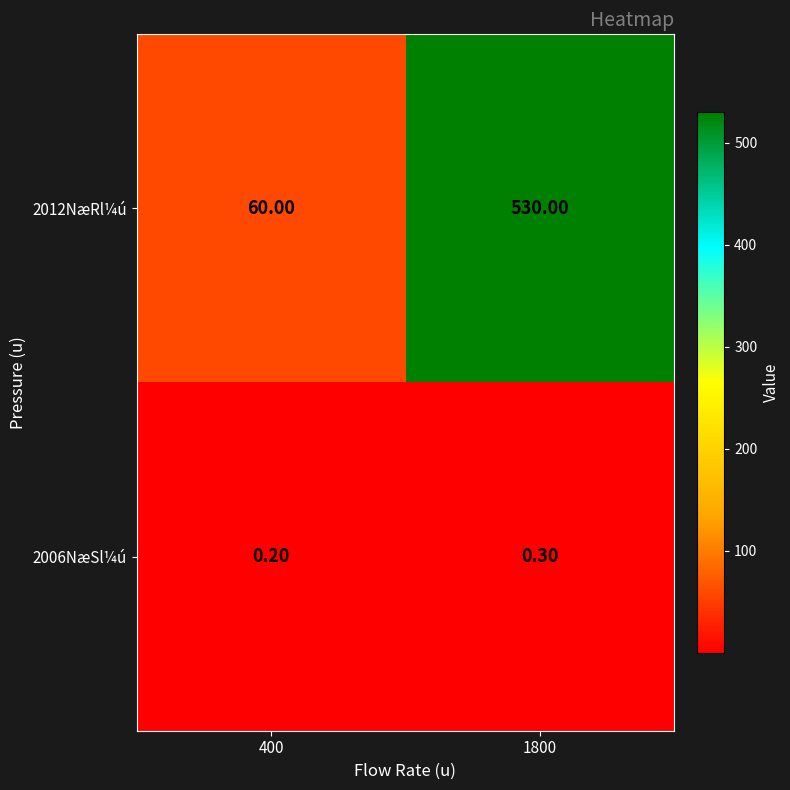

What is the sum of all 2012NæRl¼ú values?

590.0